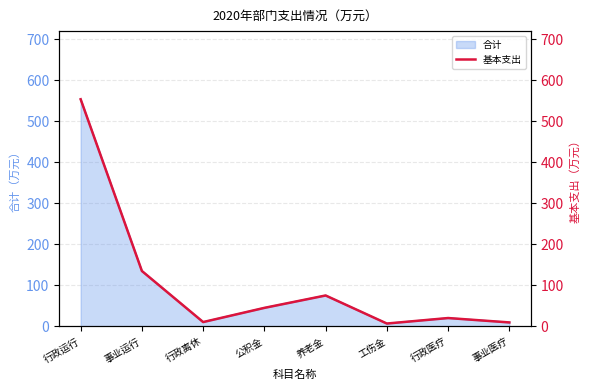

What is the value of the 5th point from the left?

75.4